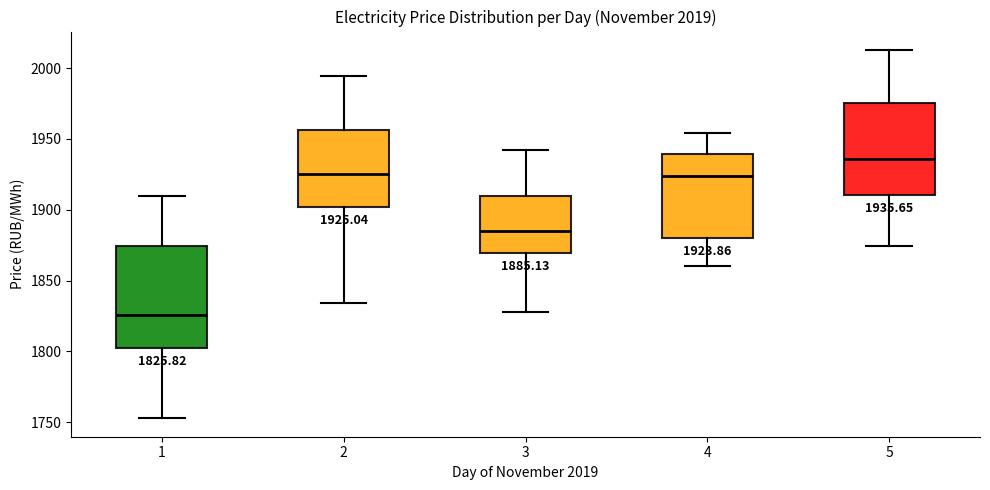

Which box is the tallest, from its lower edge to its upper edge?

1